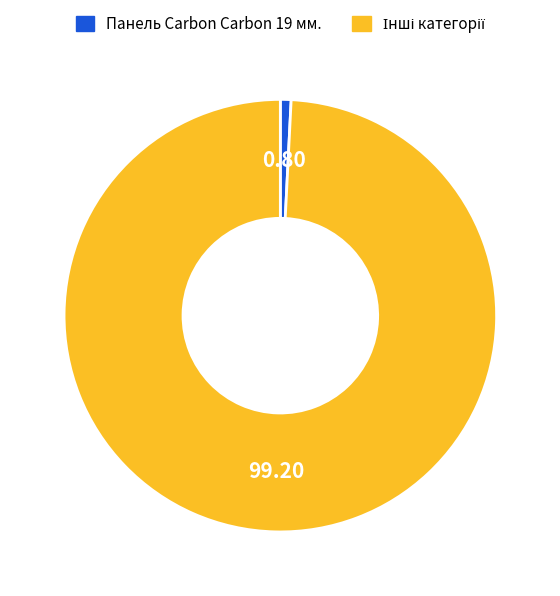

Does any single category account for the majority?

Yes